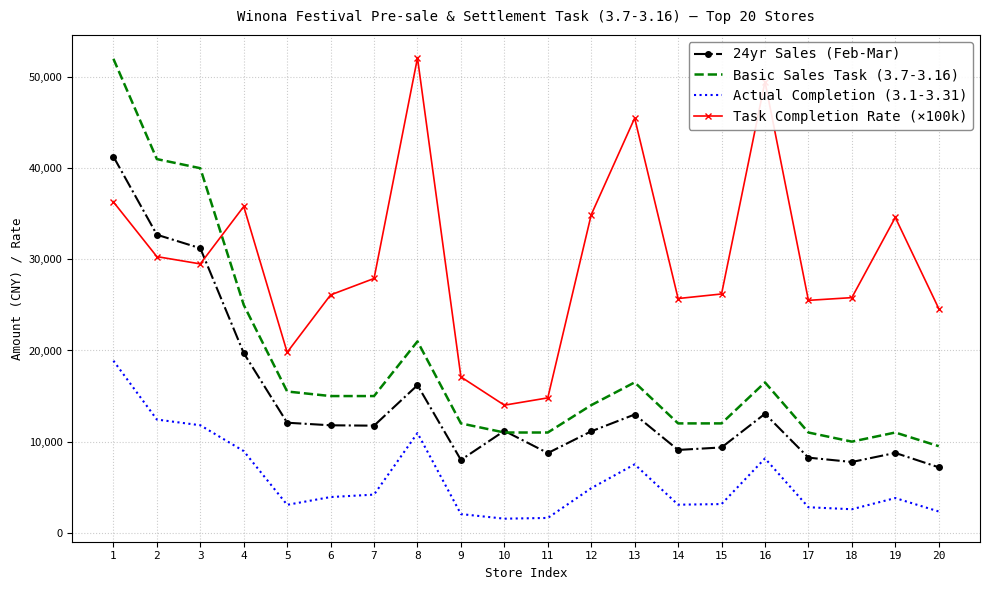

Rank the series at 18 from lowest to highest value.

Actual Completion (3.1-3.31), 24yr Sales (Feb-Mar), Basic Sales Task (3.7-3.16), Task Completion Rate (×100k)